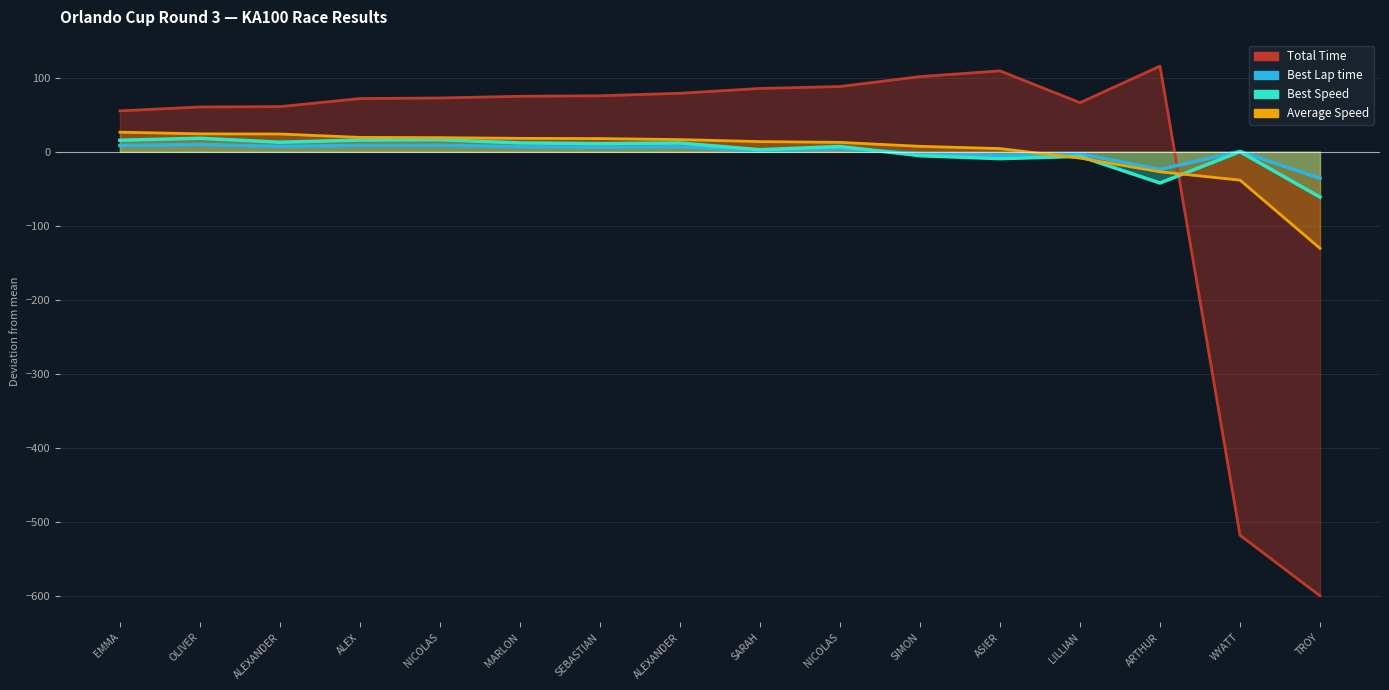

What are all the series names shown in the legend?

Total Time, Best Lap time, Best Speed, Average Speed